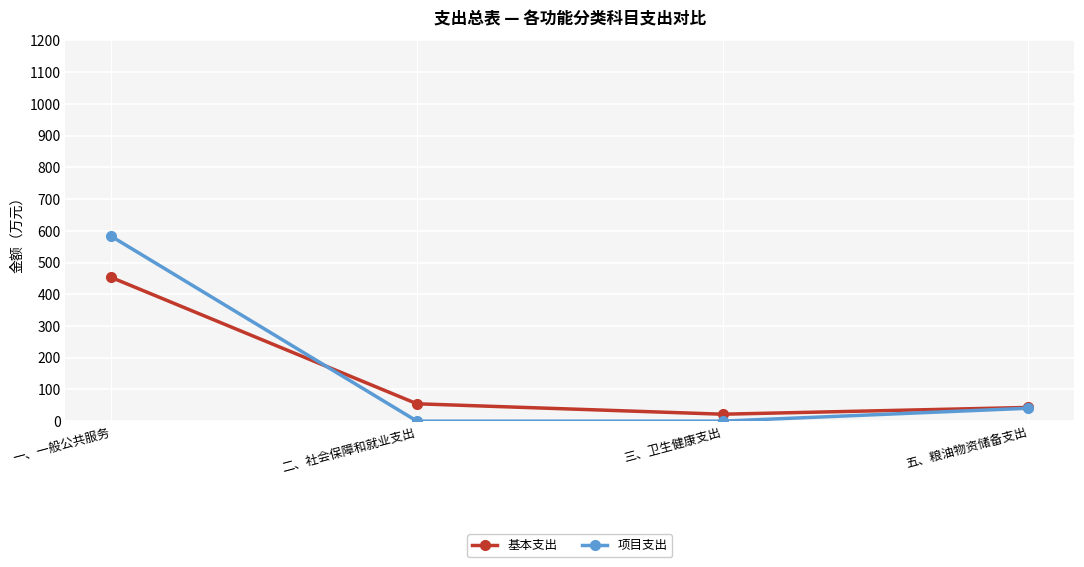

Which series has the widest spread of values?

项目支出